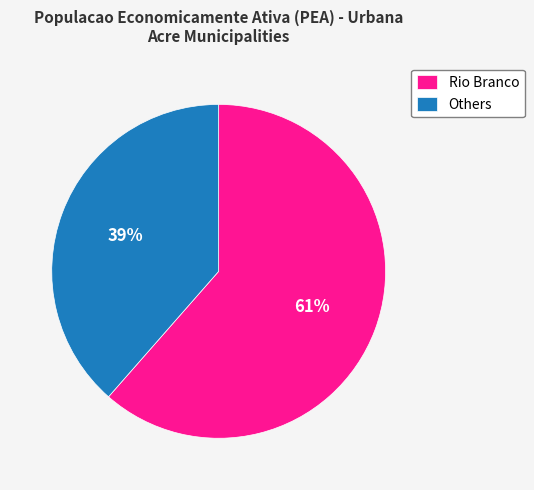

To the nearest percent, what is the average slice percentage?

50%